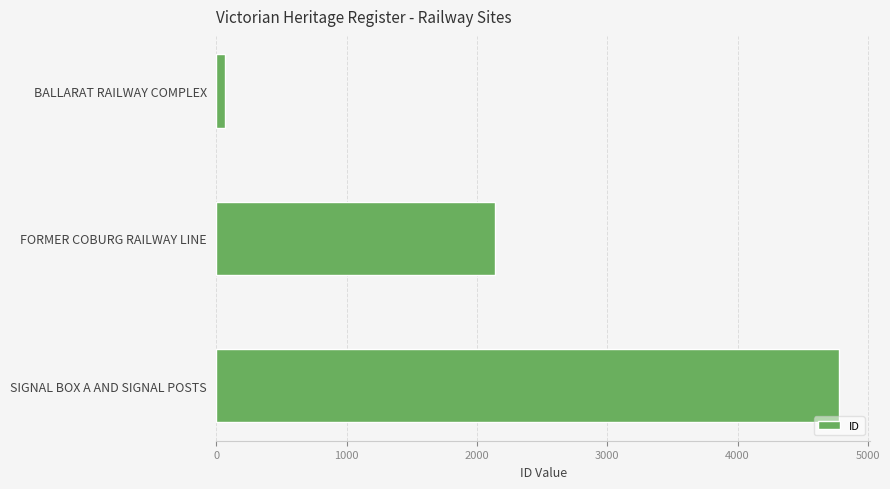

How many values are below 2135?

1